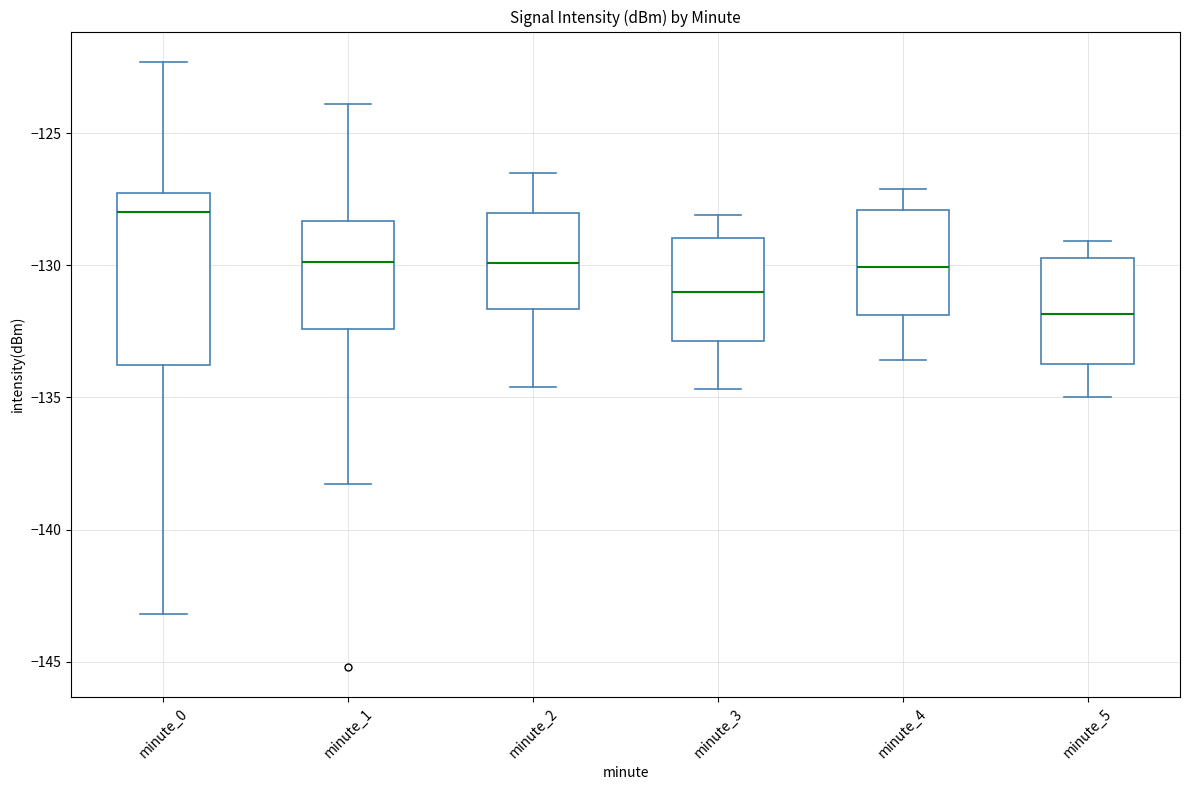

Which box has the lowest median line?

minute_5